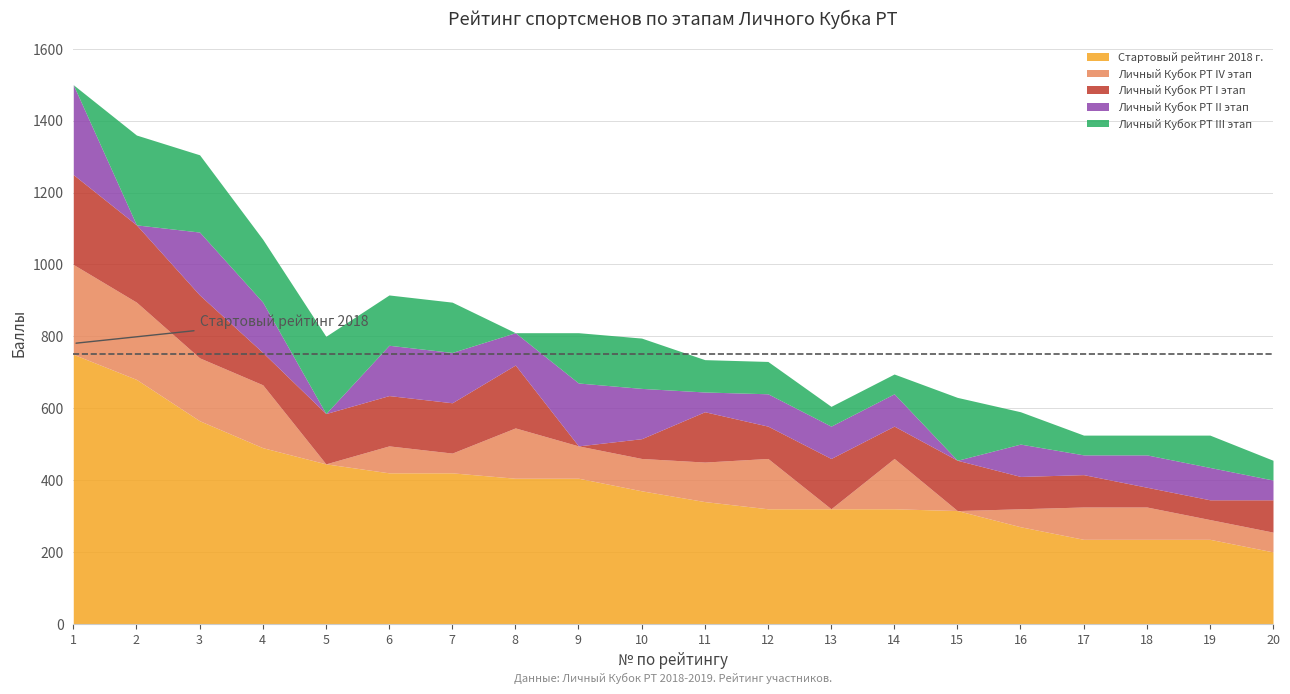

Which category has the lowest value in the Личный Кубок РТ I этап series?

9